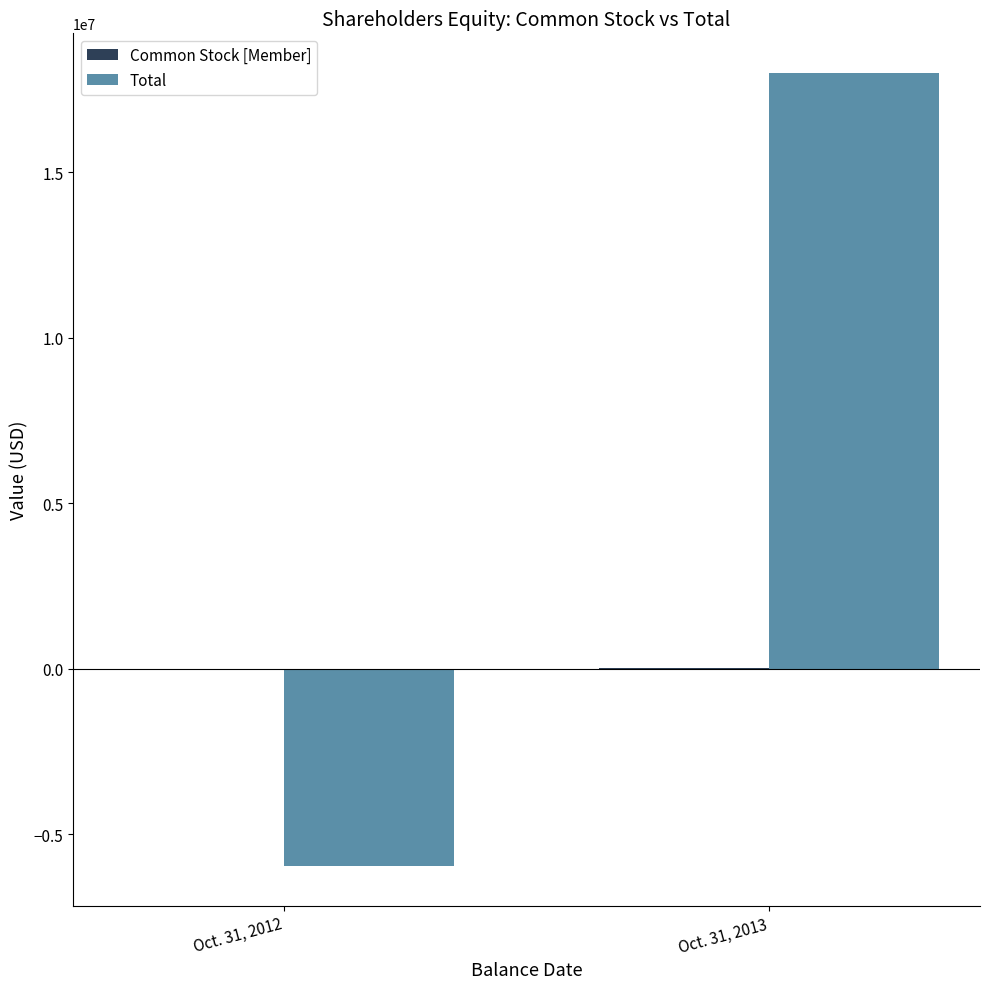

At which category is the sum across all series the highest?

Oct. 31, 2013